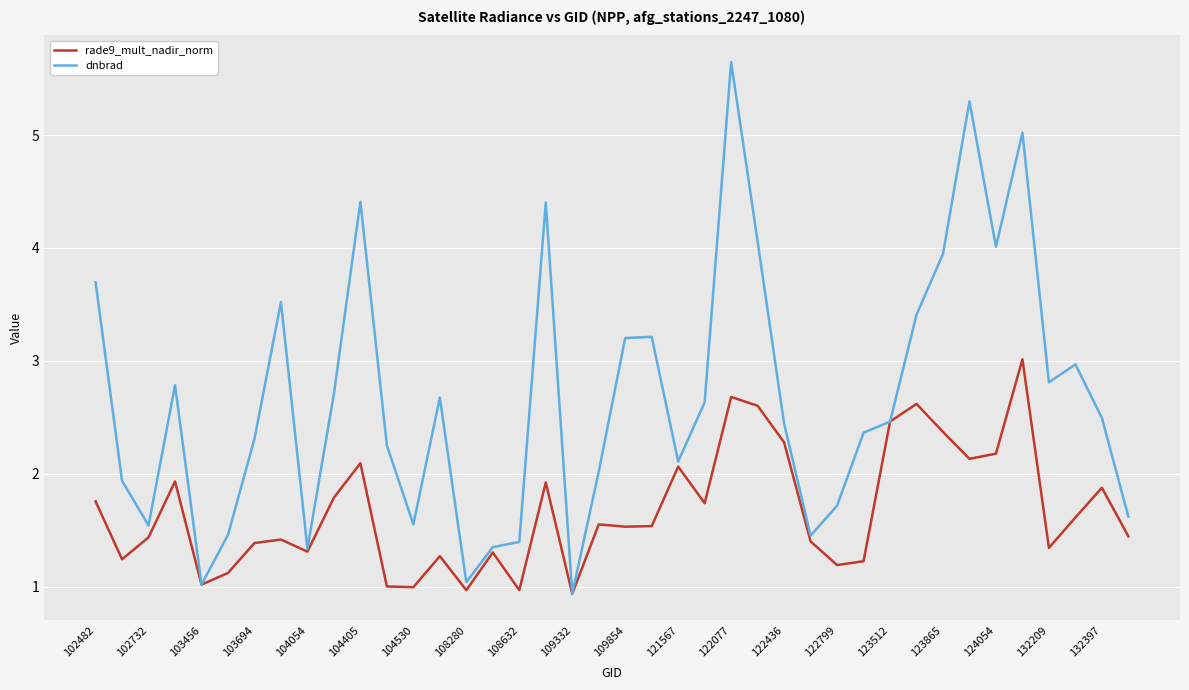

Which series has the largest range (max minus min)?

dnbrad